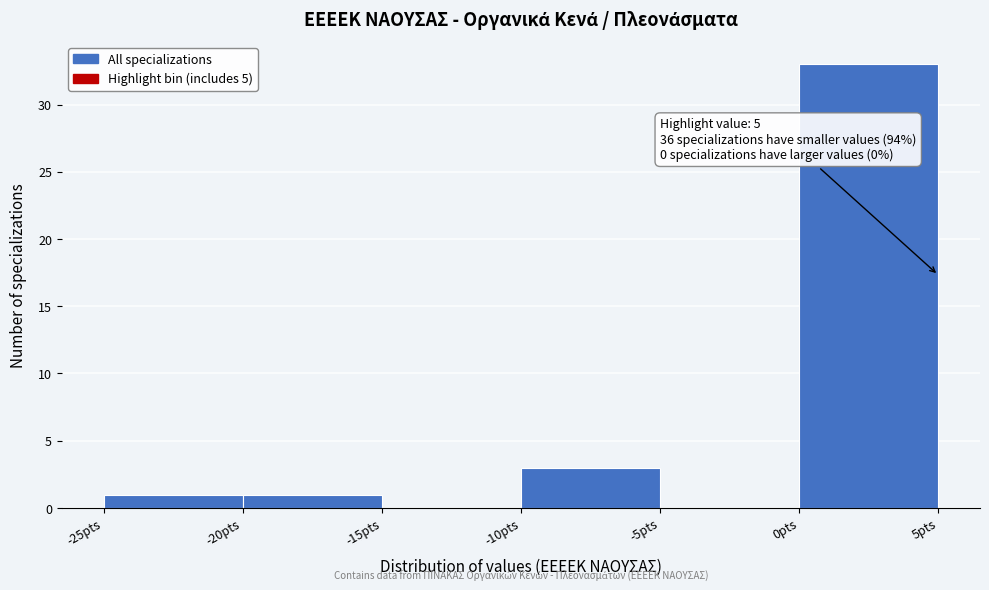

Which range on the x-axis has the tallest bar?

0 to 5